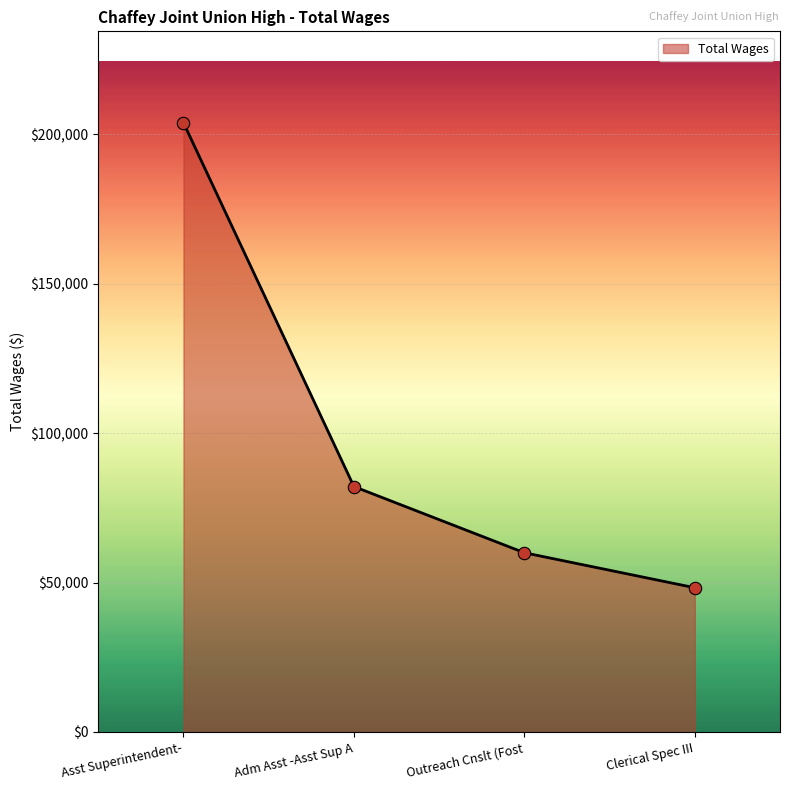

What is the ratio of the value at Clerical Spec III to the value at Adm Asst -Asst Sup A?

0.6